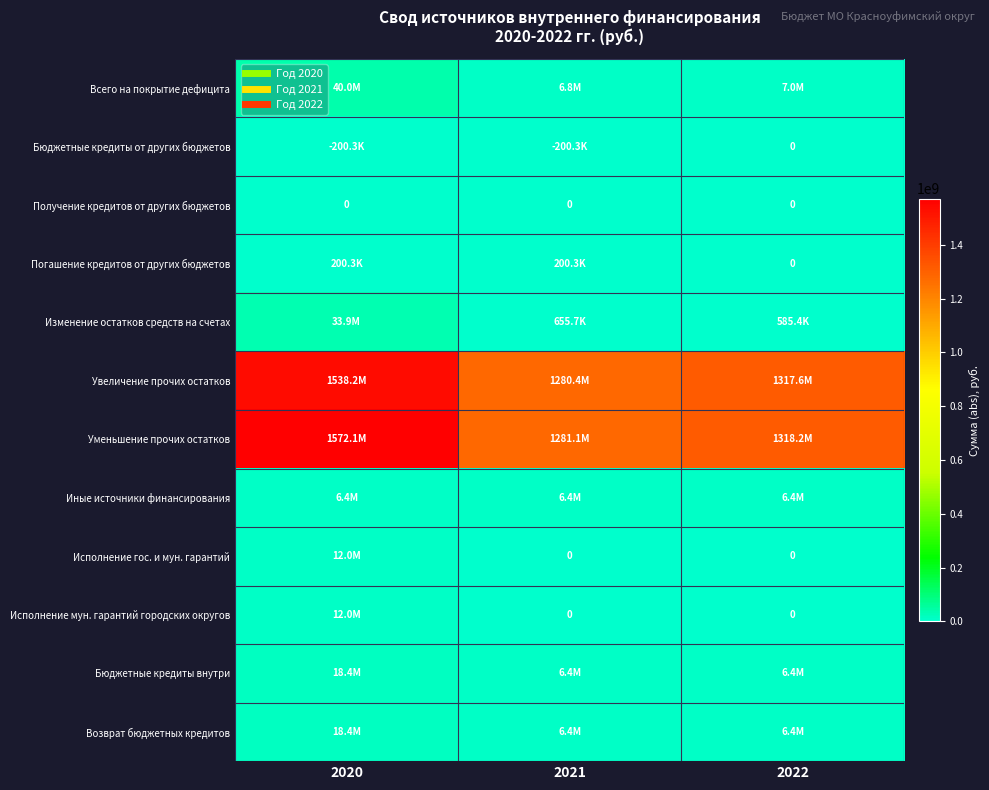

List the labels in order of Исполнение гос. и мун. гарантий value, largest first.

2020, 2021, 2022